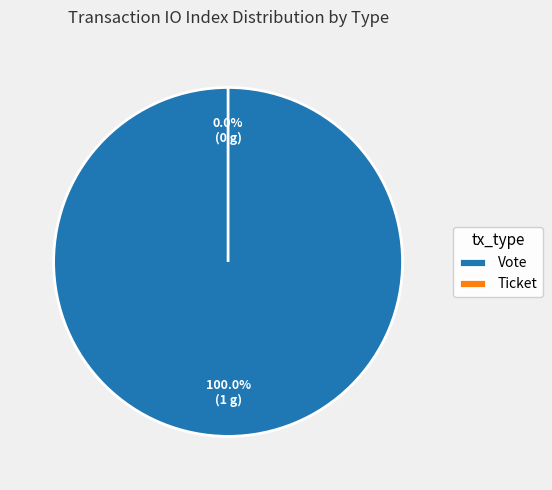

To the nearest percent, what percentage of the pie is Vote?

100%